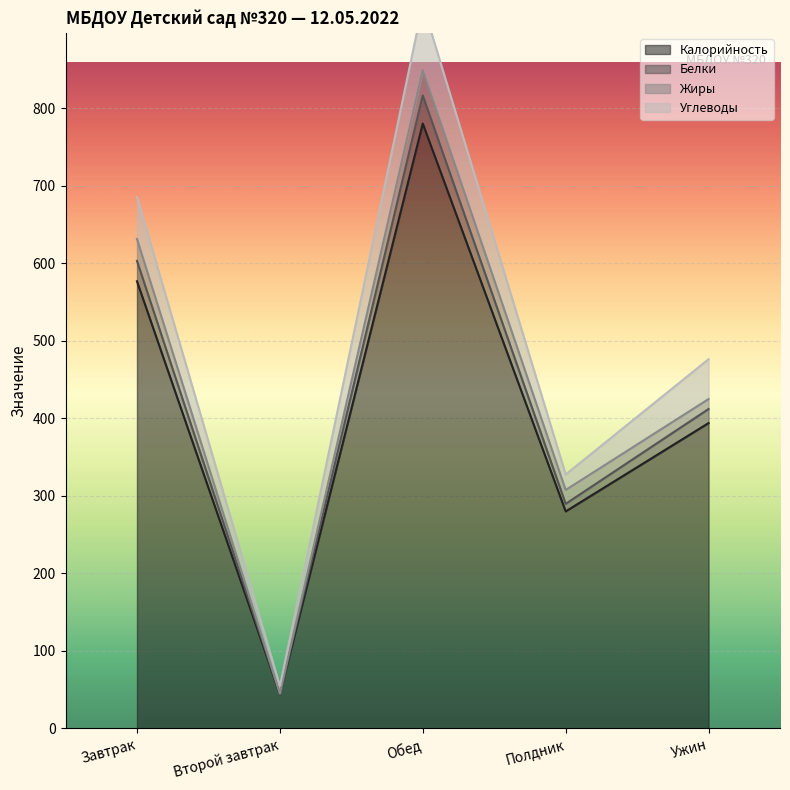

Read the Калорийность value at Ужин.

394.0